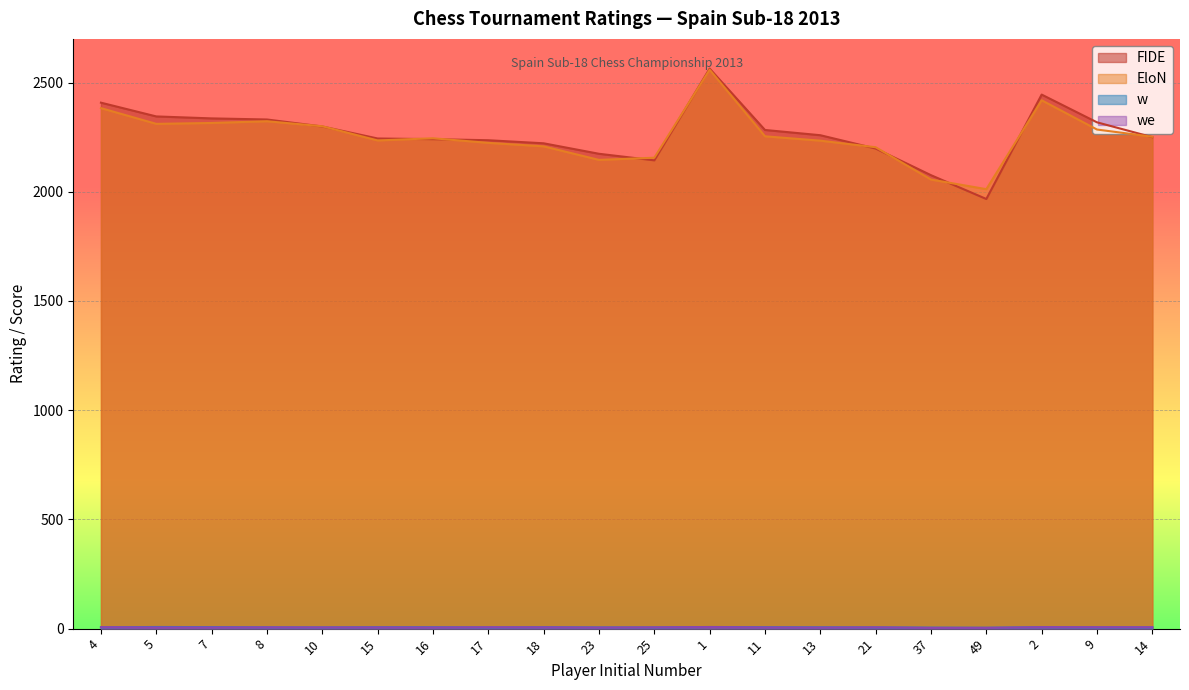

True or false: w has more than 1 interior local peaks.

True